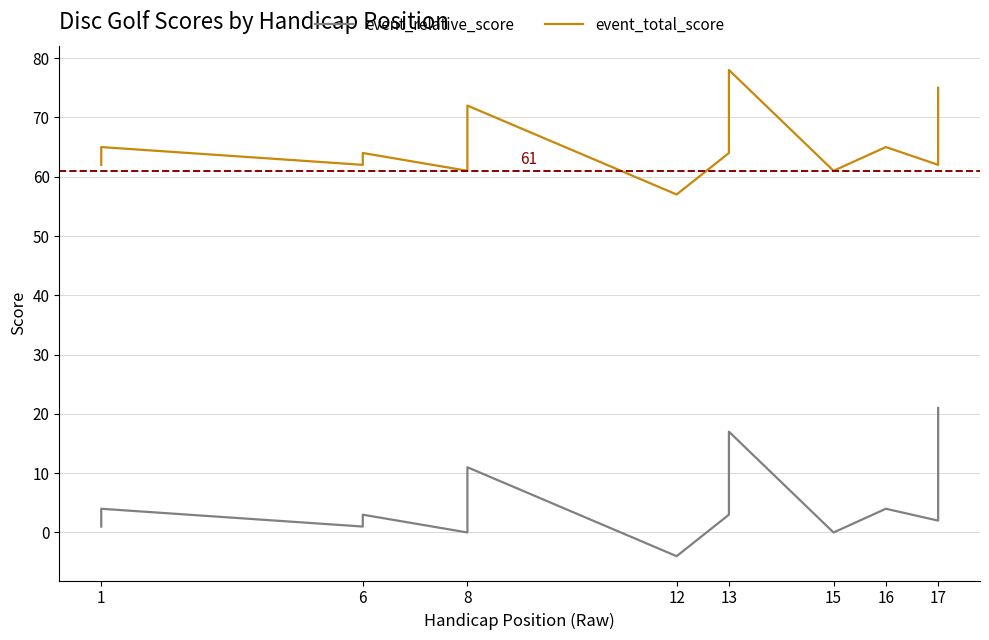

List the series in order of their peak value, lowest first.

event_relative_score, event_total_score